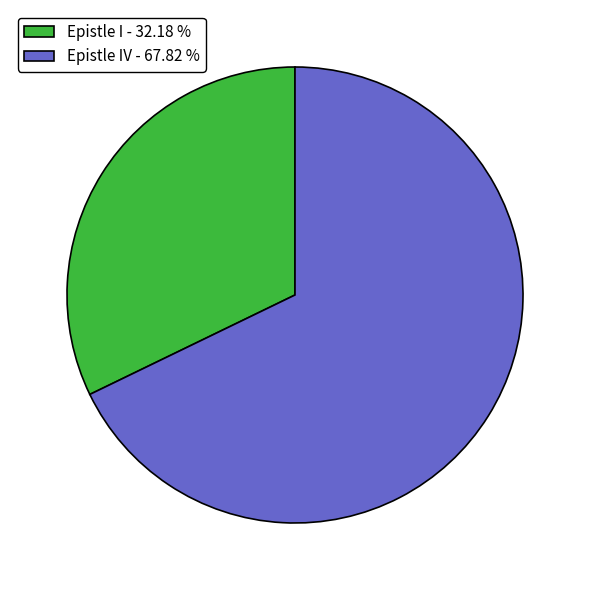

Rank the categories by value from lowest to highest.

Epistle I - 32.18 %, Epistle IV - 67.82 %